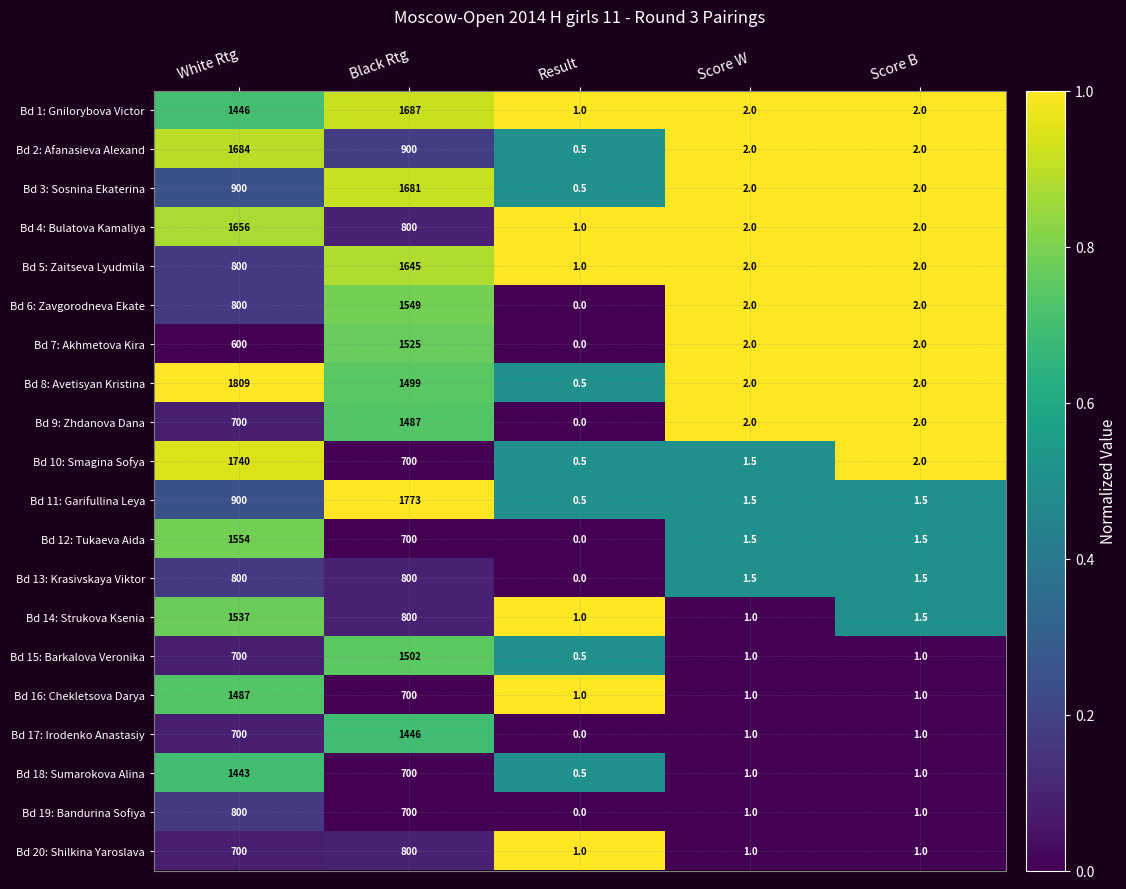

What is the total value across all series at Result?

9.5